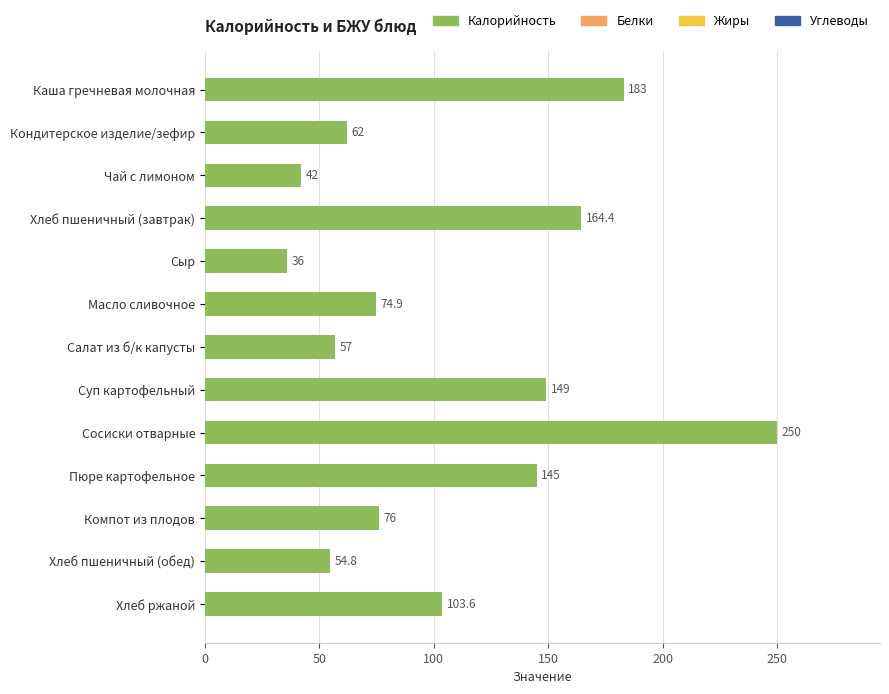

Count the number of categories in the chart.

13